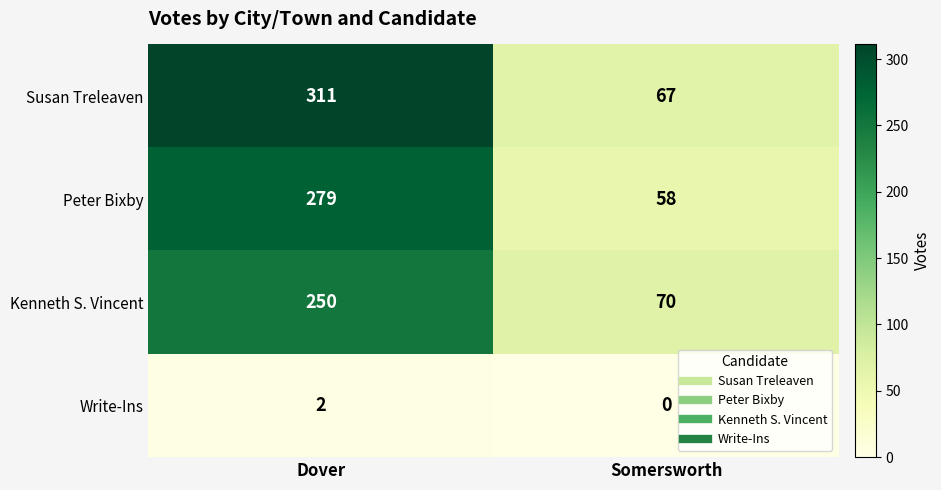

At which category is the sum across all series the highest?

Dover